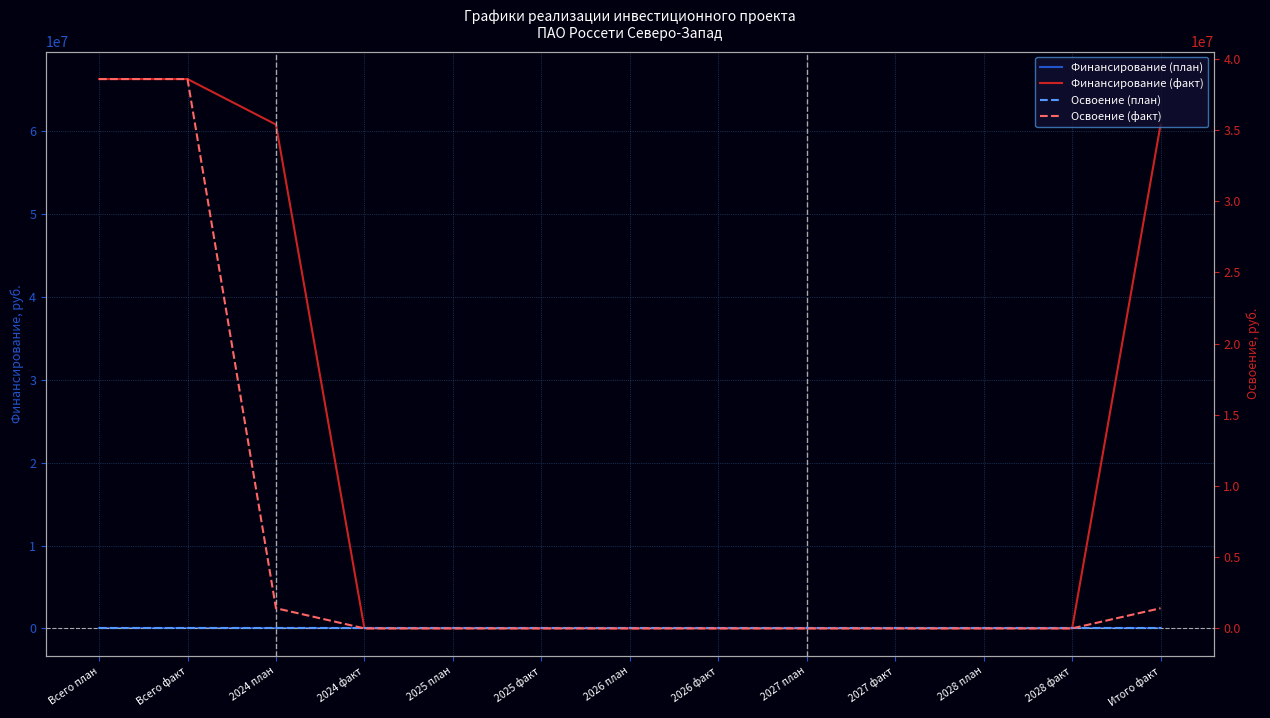

Reading left to right, what are all the values shown in this chart?

Финансирование (план): Всего план=1	Всего факт=1	2024 план=0	2024 факт=0	2025 план=0	2025 факт=0	2026 план=0	2026 факт=0	2027 план=0	2027 факт=0	2028 план=0	2028 факт=0	Итого факт=0
Финансирование (факт): Всего план=66283918	Всего факт=66283918	2024 план=60791942	2024 факт=0	2025 план=0	2025 факт=0	2026 план=0	2026 факт=0	2027 план=0	2027 факт=0	2028 план=0	2028 факт=0	Итого факт=60791942
Освоение (план): Всего план=1	Всего факт=1	2024 план=0	2024 факт=0	2025 план=0	2025 факт=0	2026 план=0	2026 факт=0	2027 план=0	2027 факт=0	2028 план=0	2028 факт=0	Итого факт=0
Освоение (факт): Всего план=38569931	Всего факт=38569931	2024 план=1415942	2024 факт=0	2025 план=0	2025 факт=0	2026 план=0	2026 факт=0	2027 план=0	2027 факт=0	2028 план=0	2028 факт=0	Итого факт=1415942